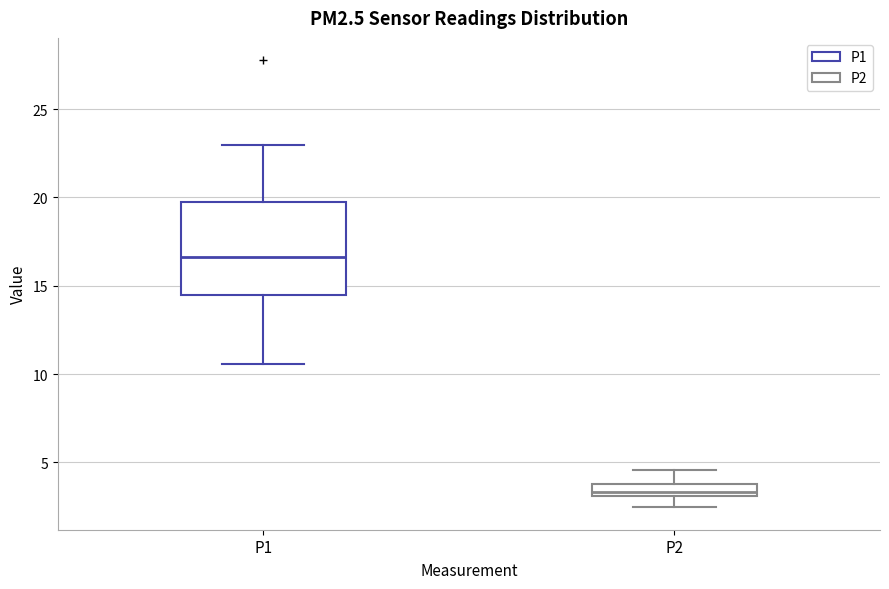

Comparing the boxes themselves (not the whiskers), which one is the tallest?

P1